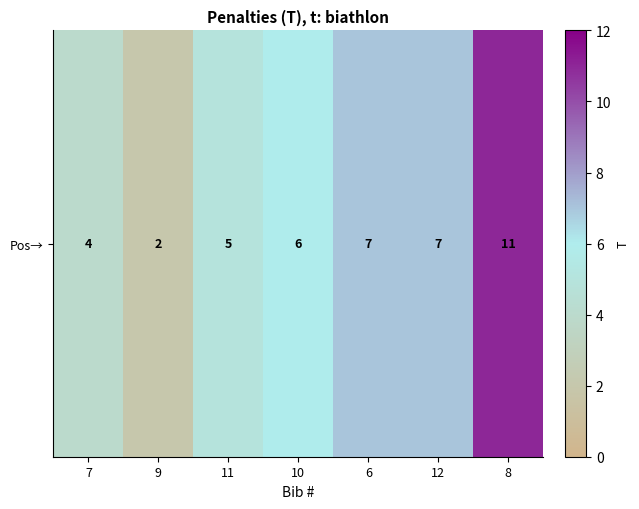

Reading left to right, transcribe all the data shown in this chart.

7=4	9=2	11=5	10=6	6=7	12=7	8=11